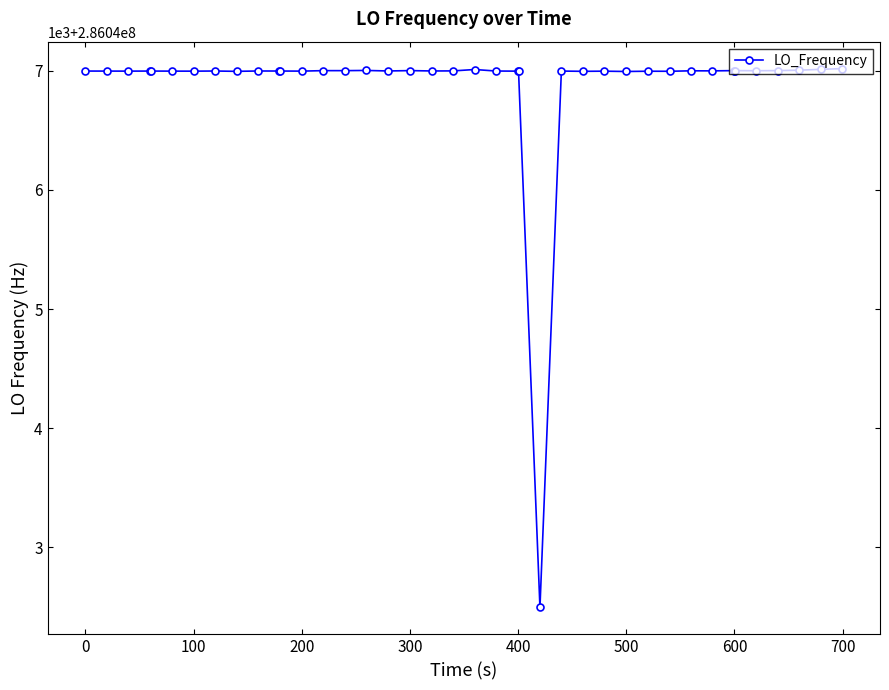

How many interior local peaks (higher than both neighbors) does the data have?

10